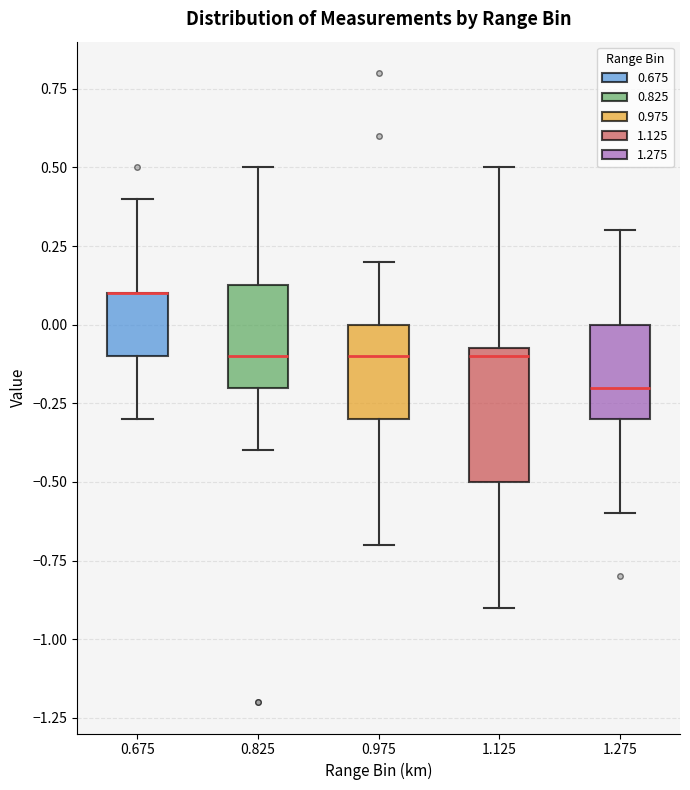

Where does the median line of the box at x = 1.125 sit on the y-axis? The values are not printed on the chart, so give them approximately, as read against the axis.

-0.10